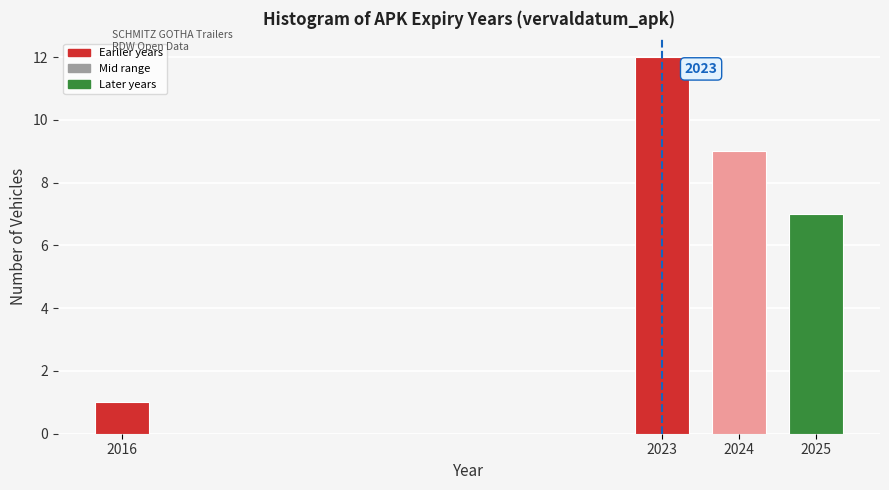

Reading left to right, list all the values displayed in this chart.

1	12	9	7